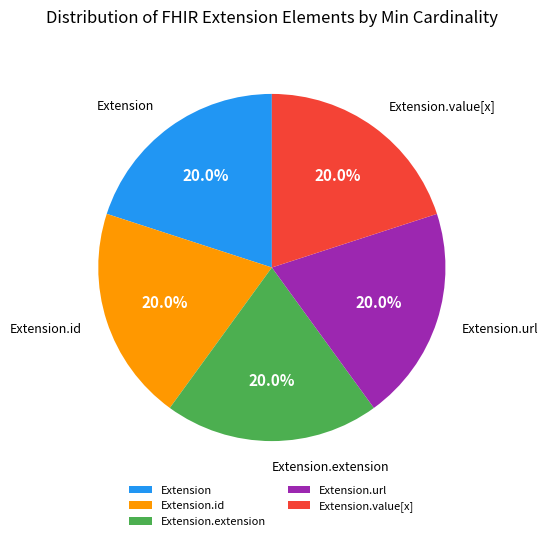

To the nearest percent, what is the average slice percentage?

20%